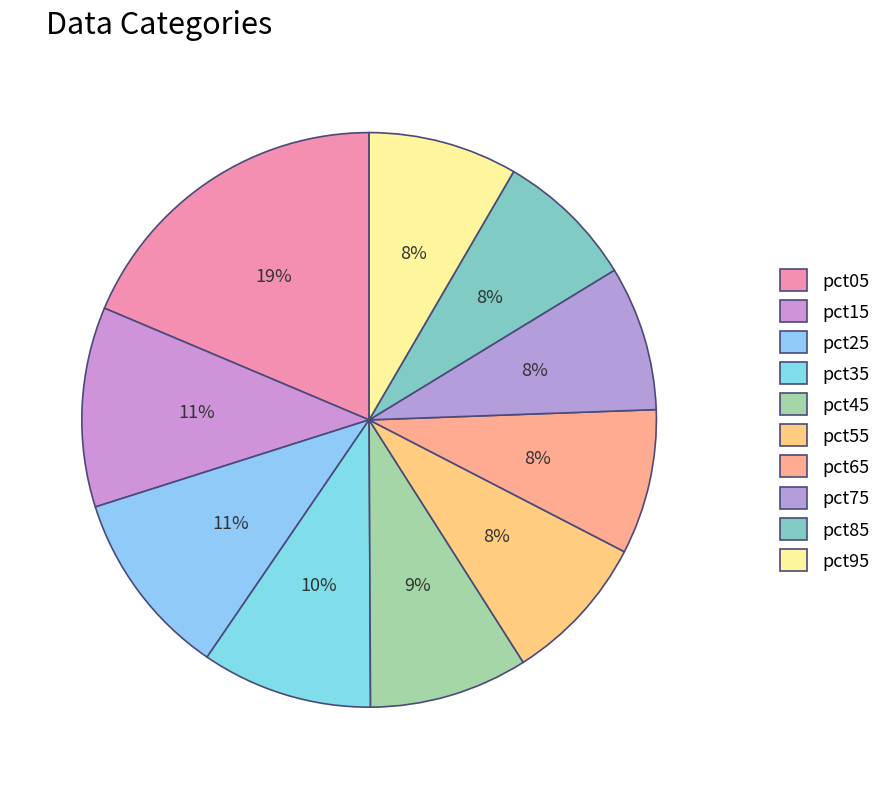

How many segments does this pie chart have?

10